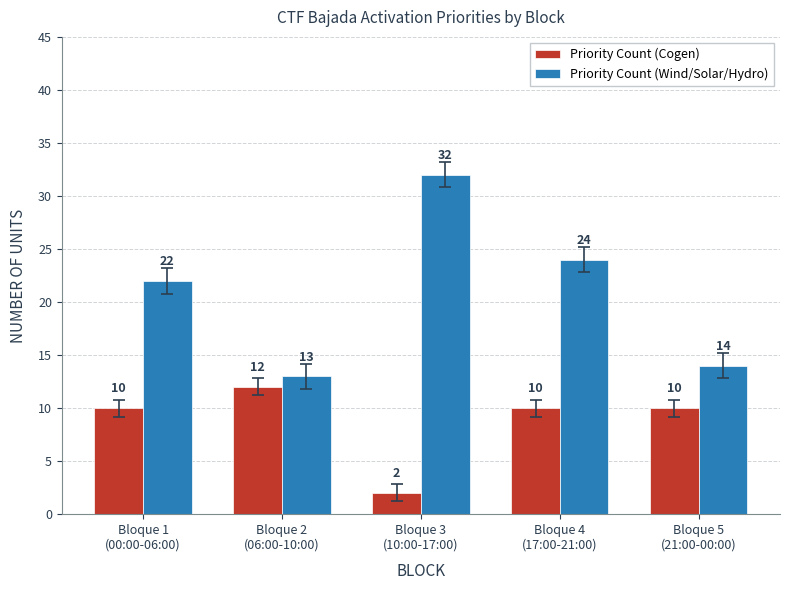

At how many categories does at least one series exceed 16?

3